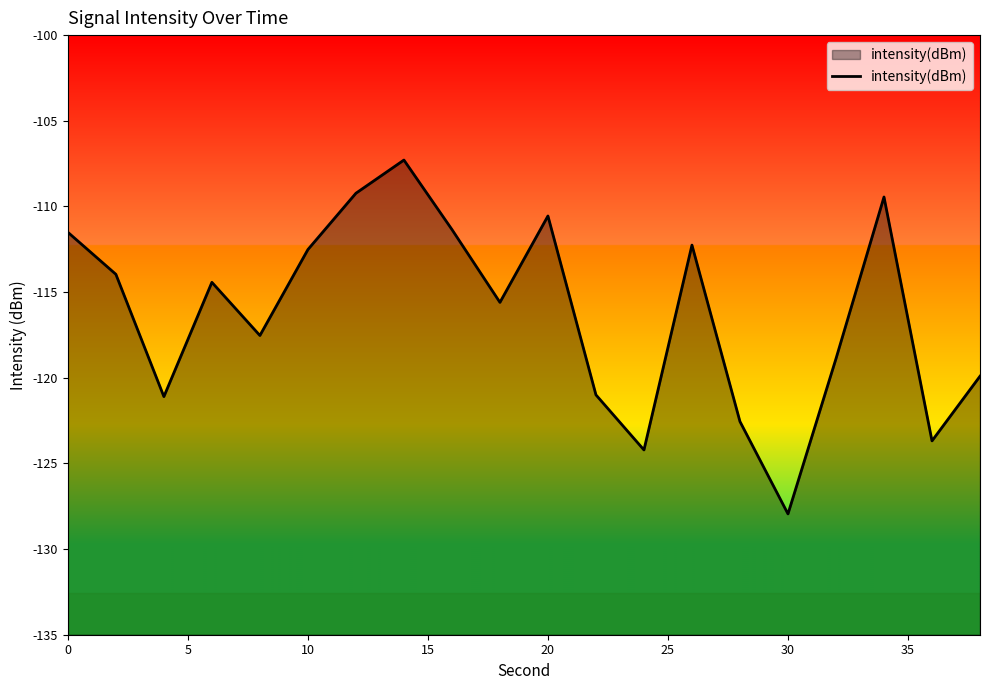

What is the difference between the maximum and minimum values?

20.7